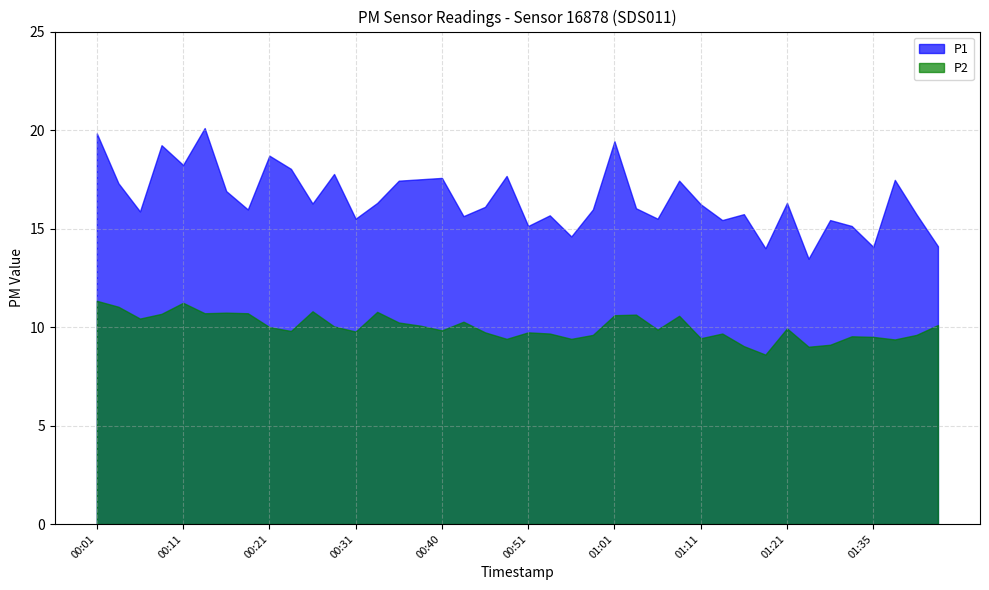

Which series has the largest total across all categories?

P1